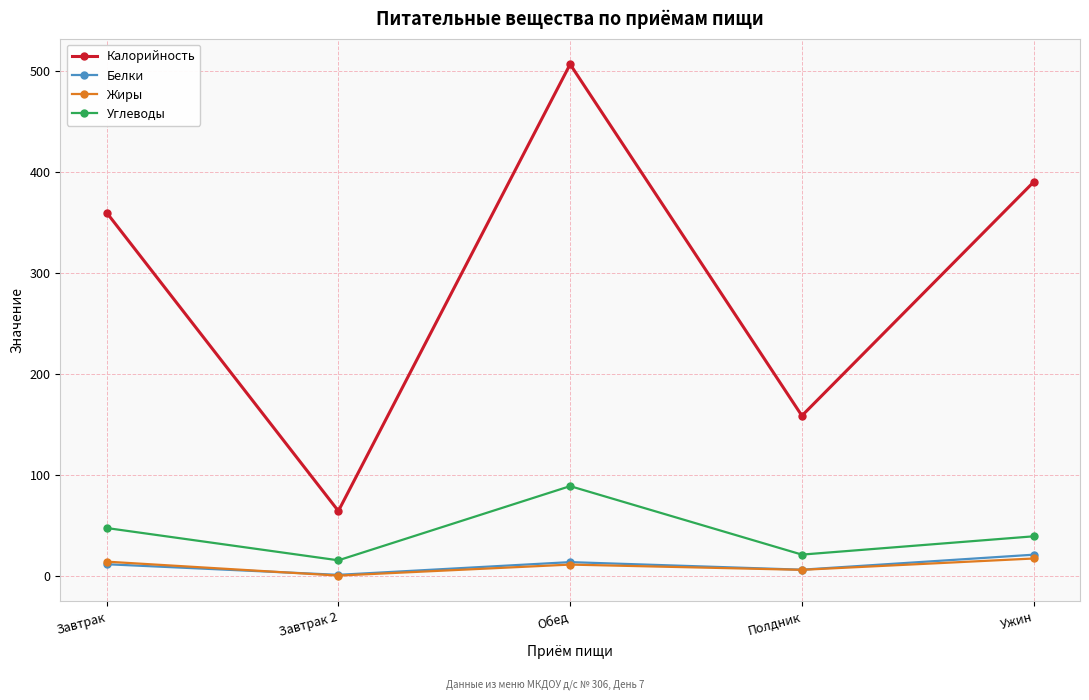

What is the total value across all series at Завтрак 2?

79.9